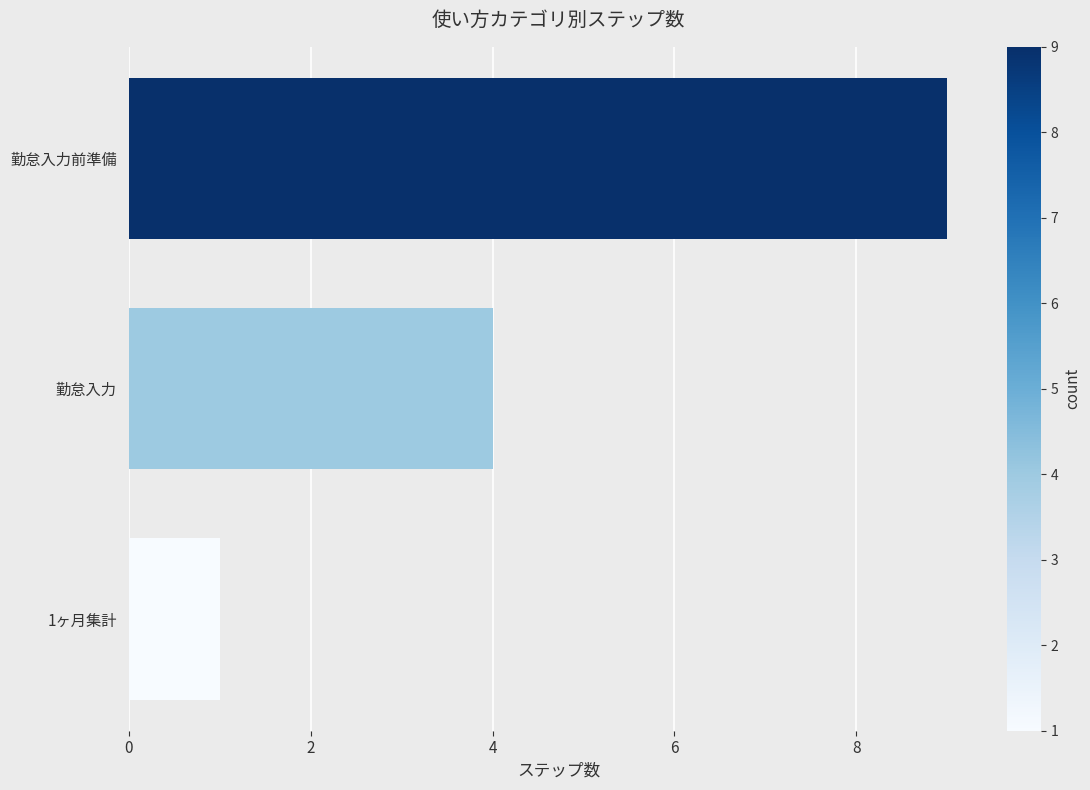

What is the label of the 3rd bar from the top?

1ヶ月集計